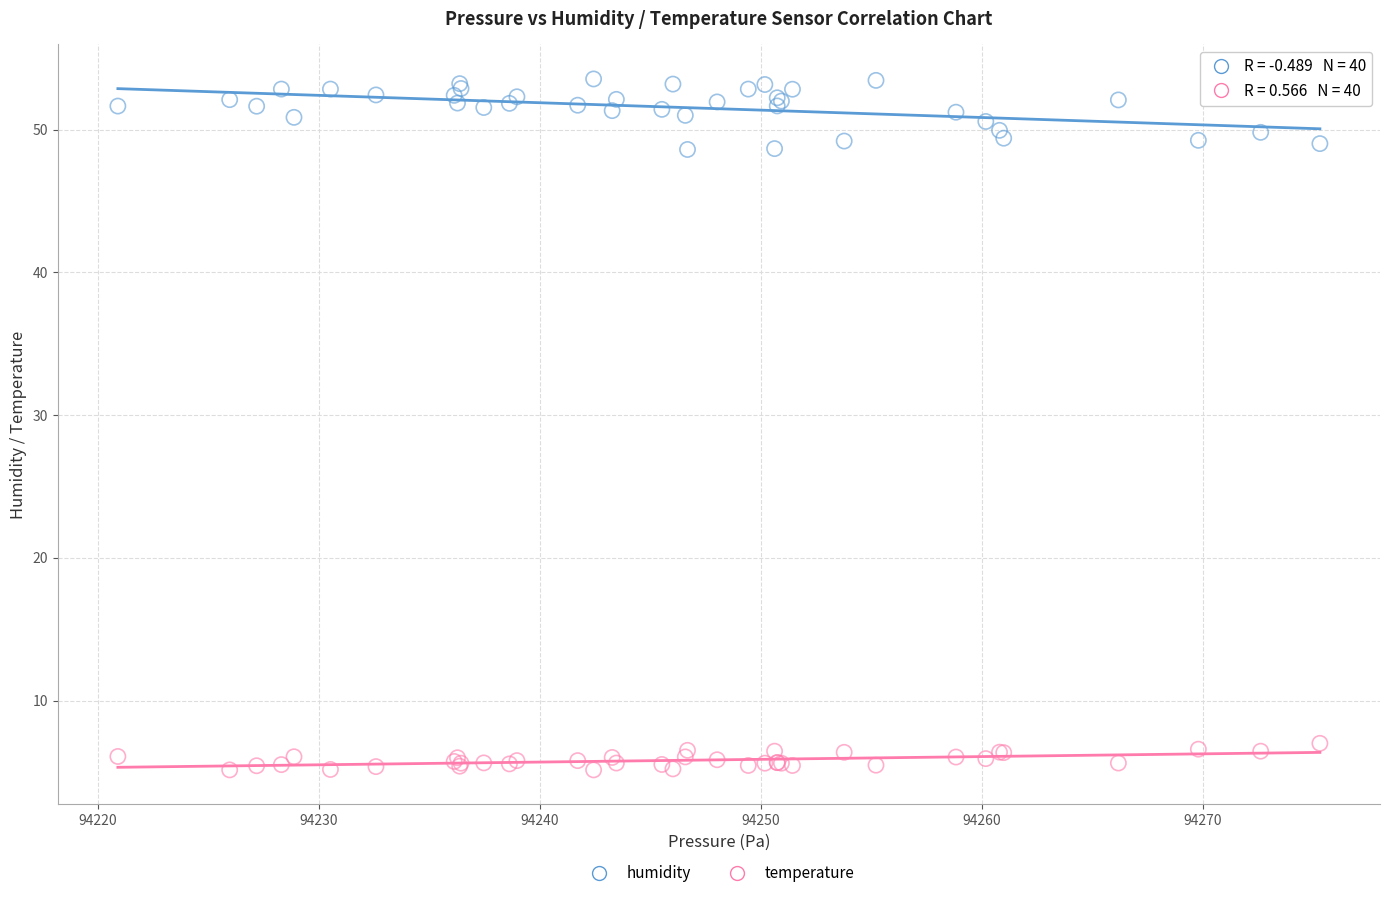

Which series contains the lowest Y value?

temperature